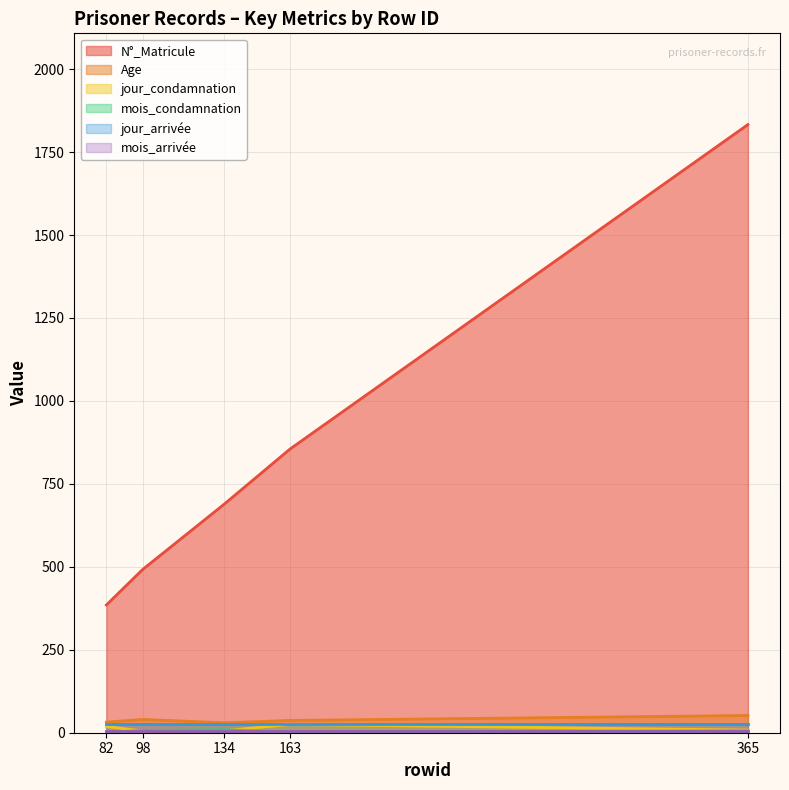

What is the difference between the highest and lowest values at 163?

853